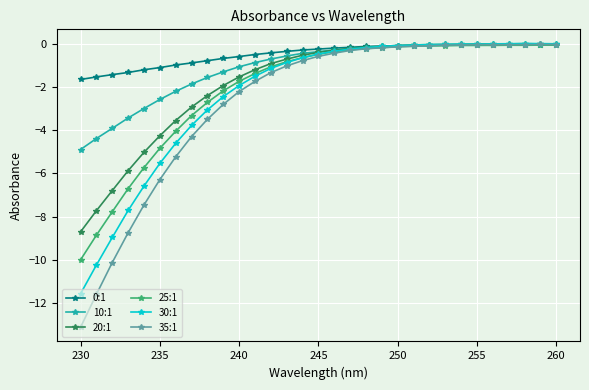

Which series has the largest range (max minus min)?

35:1